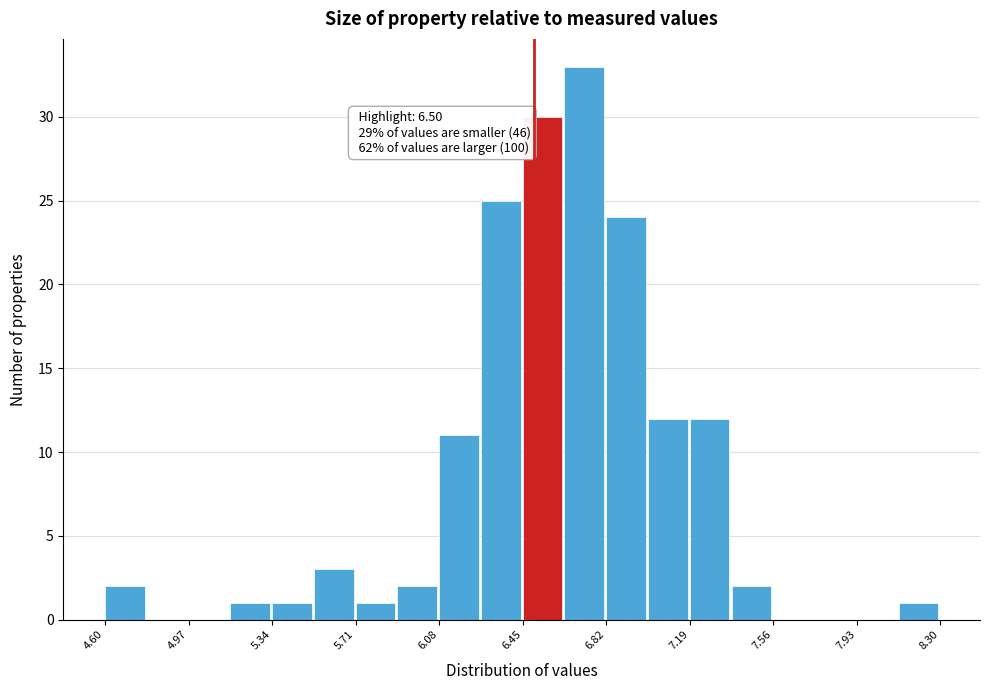

Read against the x-axis, roughly where is the centre of the tallest bar?

6.70